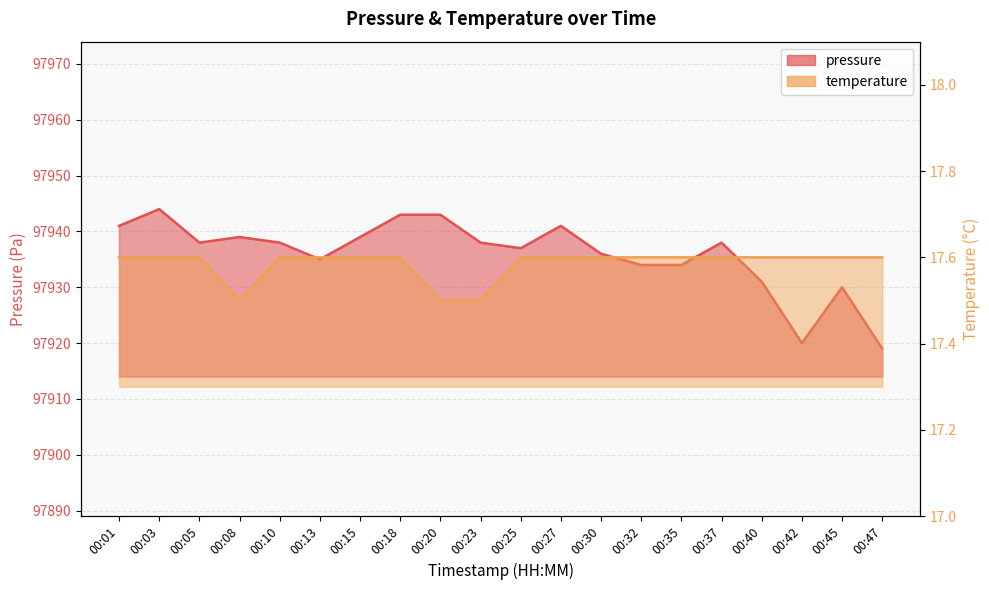

What is the value of the temperature point at the 18th from the left?

17.6